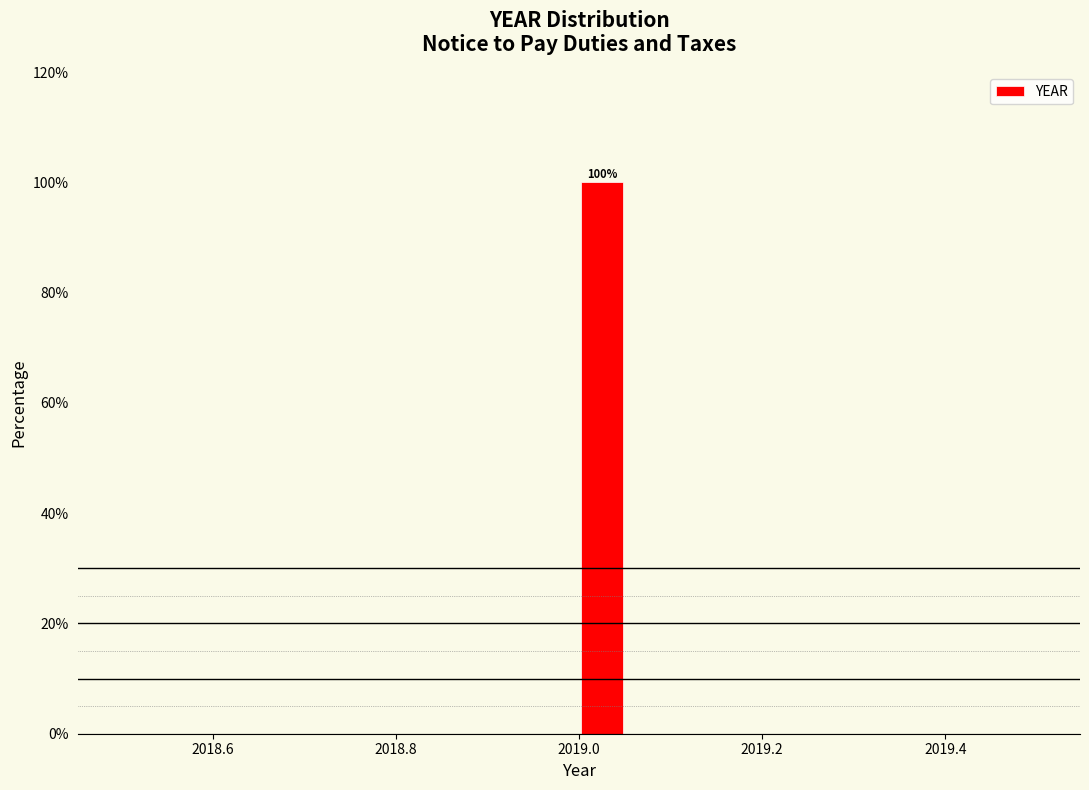

Read against the x-axis, roughly where is the centre of the tallest bar?

2019.02